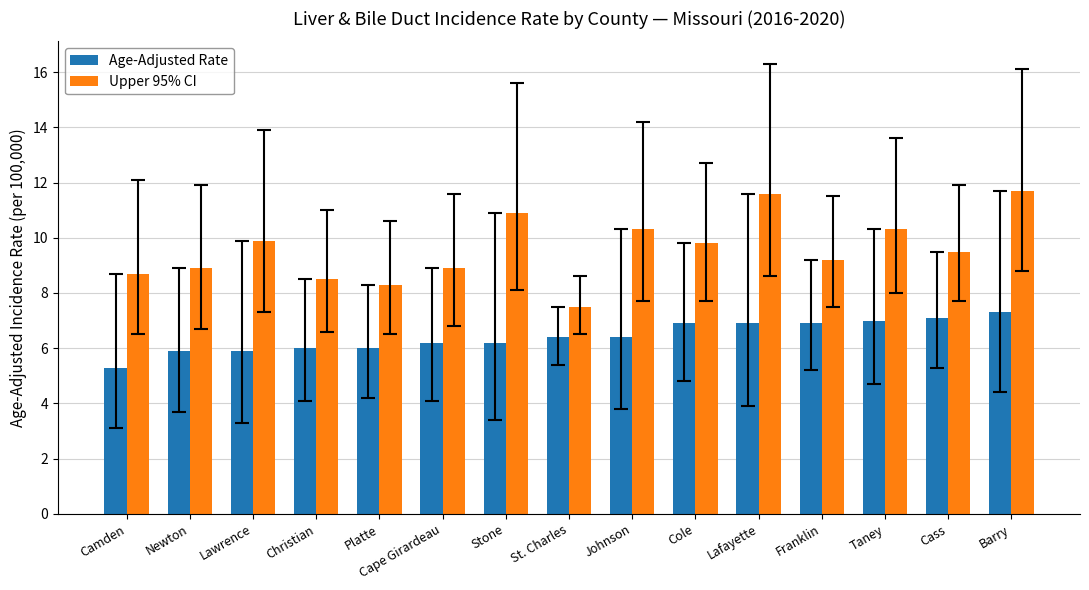

Reading right to left, transcribe all the data shown in this chart.

Age-Adjusted Rate: Barry=7.3	Cass=7.1	Taney=7.0	Franklin=6.9	Lafayette=6.9	Cole=6.9	Johnson=6.4	St. Charles=6.4	Stone=6.2	Cape Girardeau=6.2	Platte=6.0	Christian=6.0	Lawrence=5.9	Newton=5.9	Camden=5.3
Upper 95% CI: Barry=11.7	Cass=9.5	Taney=10.3	Franklin=9.2	Lafayette=11.6	Cole=9.8	Johnson=10.3	St. Charles=7.5	Stone=10.9	Cape Girardeau=8.9	Platte=8.3	Christian=8.5	Lawrence=9.9	Newton=8.9	Camden=8.7